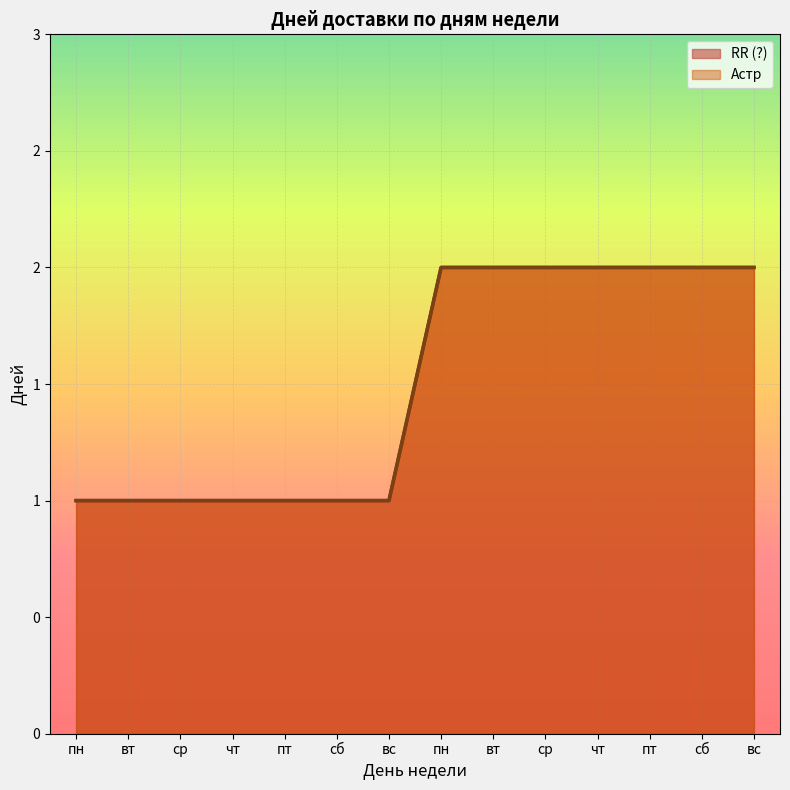

Reading left to right, what are all the values shown in this chart?

RR (?): пн=1	вт=1	ср=1	чт=1	пт=1	сб=1	вс=1	пн=2	вт=2	ср=2	чт=2	пт=2	сб=2	вс=2
Астр: пн=1	вт=1	ср=1	чт=1	пт=1	сб=1	вс=1	пн=2	вт=2	ср=2	чт=2	пт=2	сб=2	вс=2